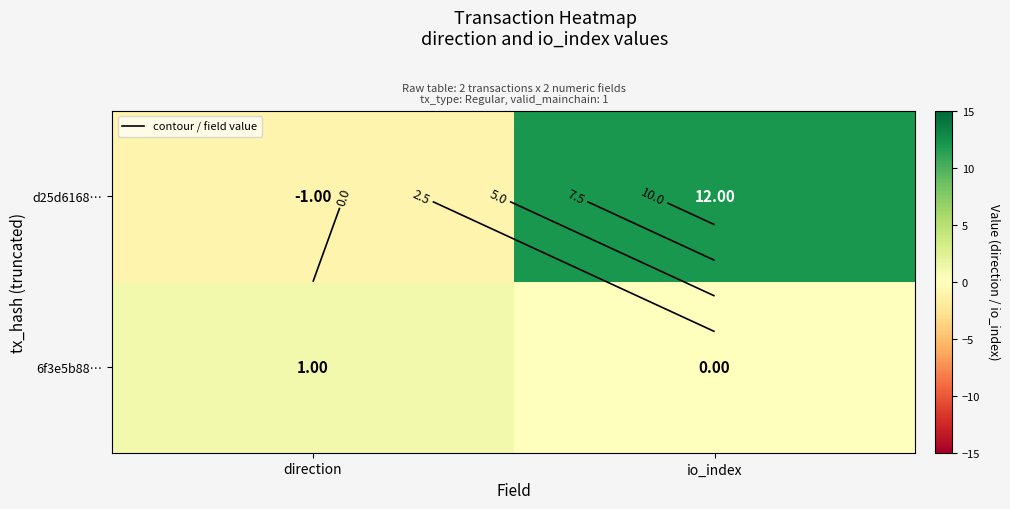

Is it true that 6f3e5b88… equals 0 at io_index?

True